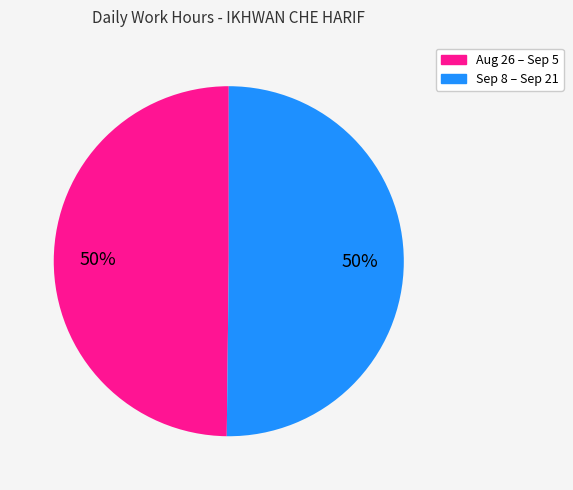

Count the number of slices in the pie.

2